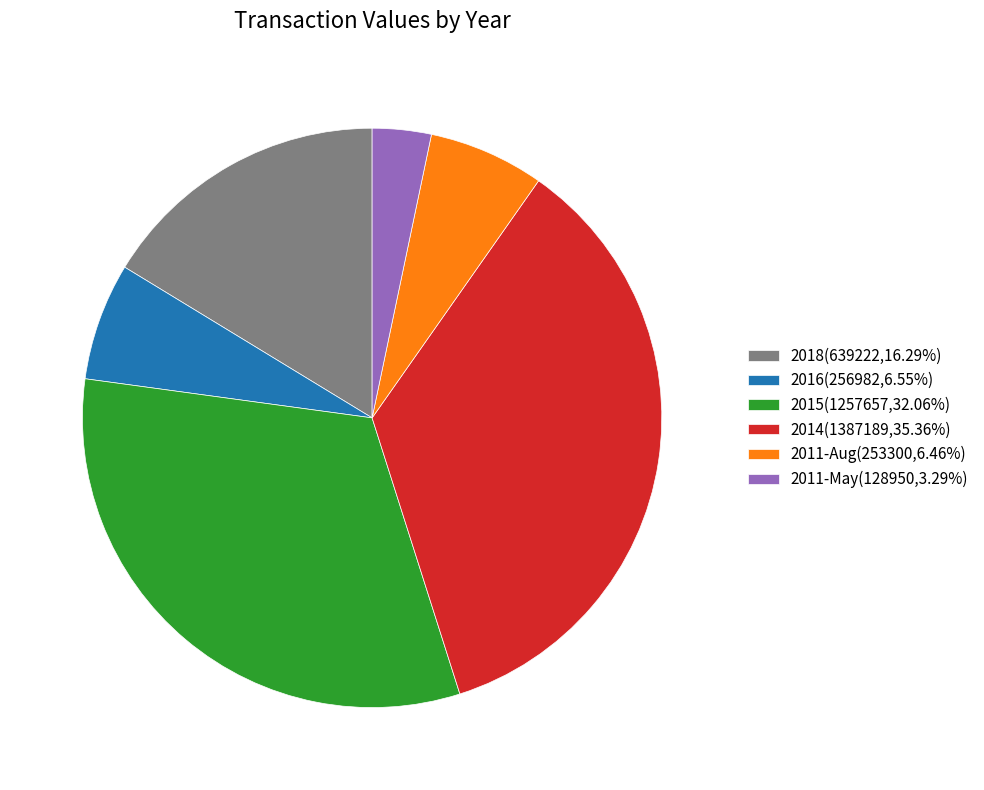

Approximately how many times larger is the value at 2011-Aug(253300,6.46%) compared to 2011-May(128950,3.29%)?

2.0